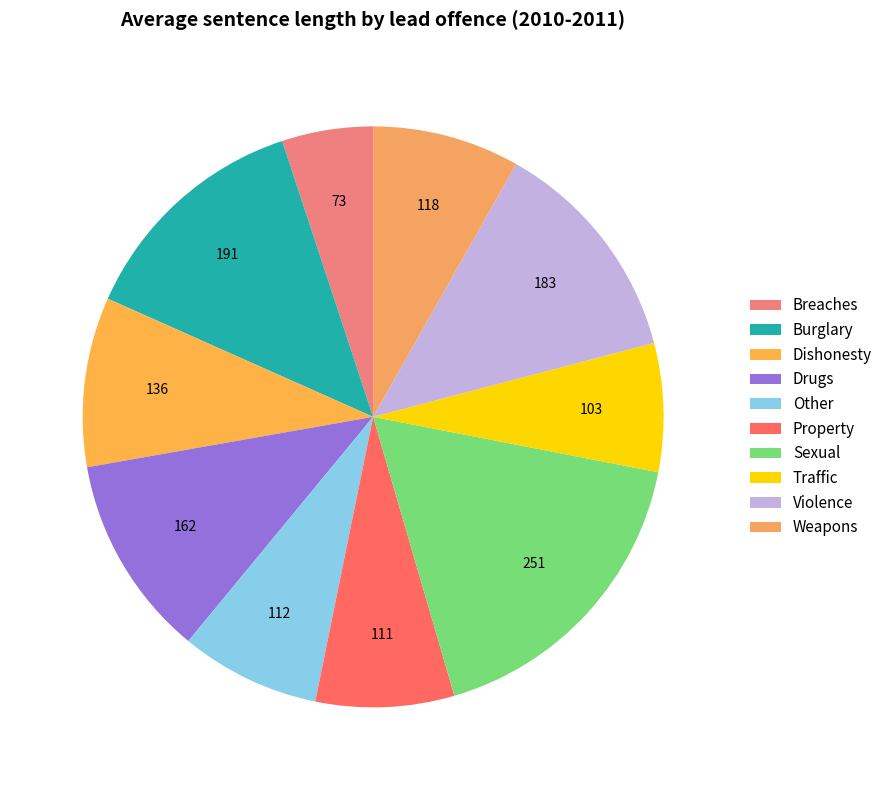

Is Dishonesty the majority of the pie?

No